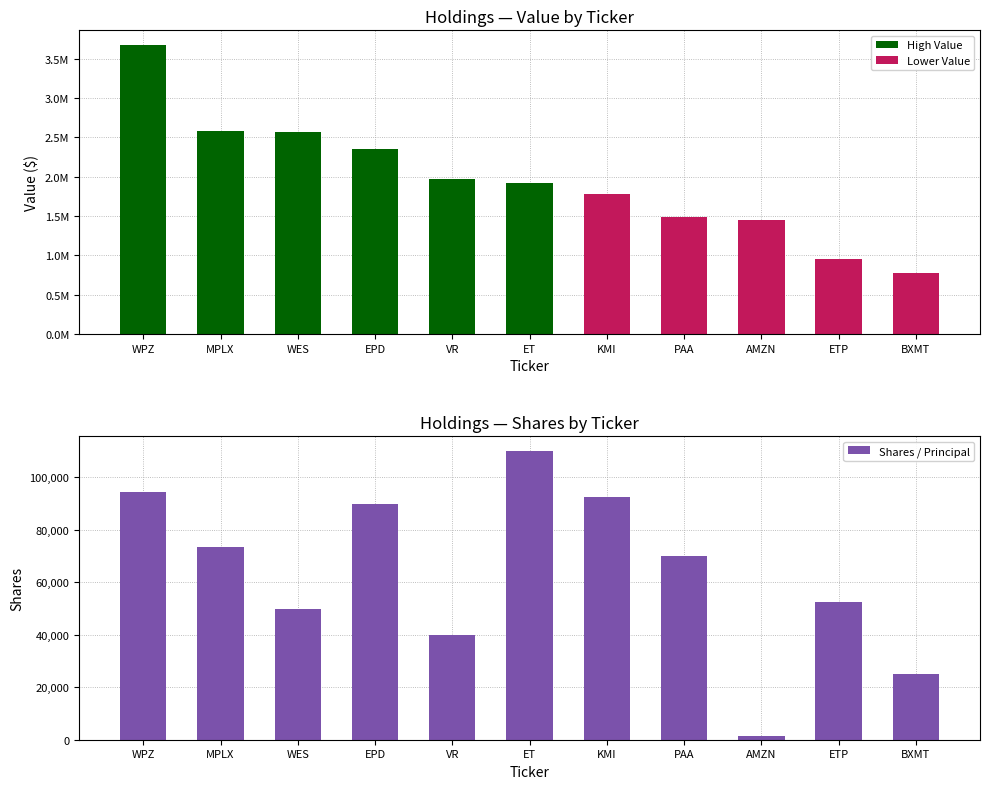

What value does the data have at BXMT, to the nearest 10?

25000